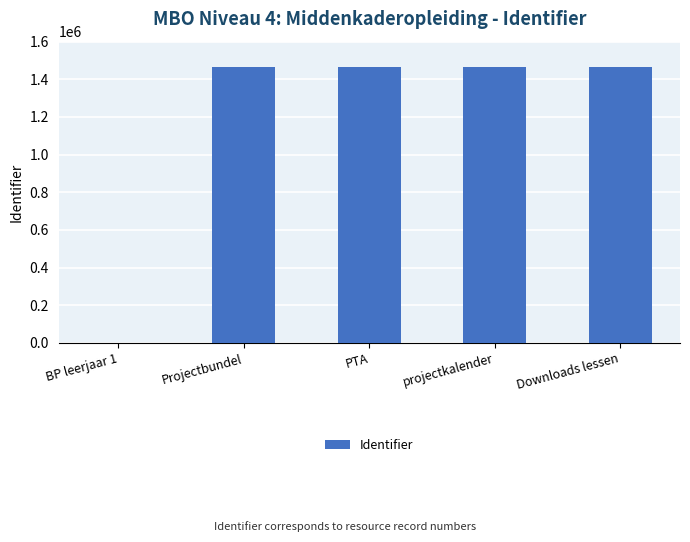

Where is the data nearest to the value 734003?

Projectbundel